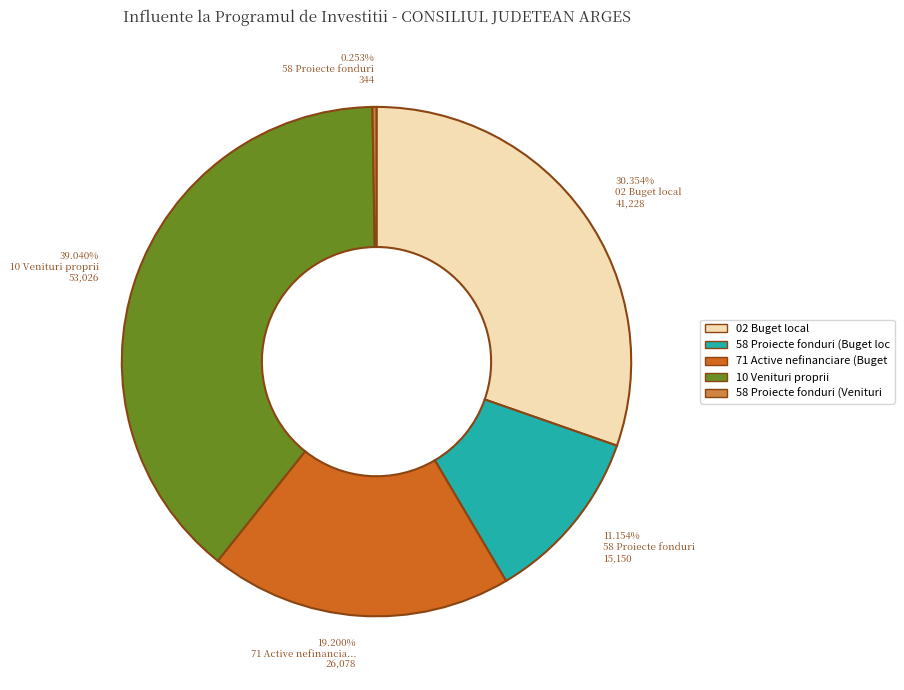

Is there any slice that represents more than half of the pie?

No